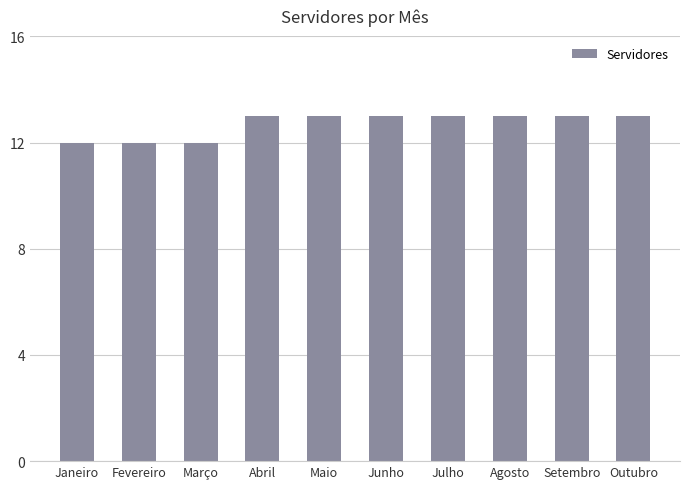

What is the average value?

13